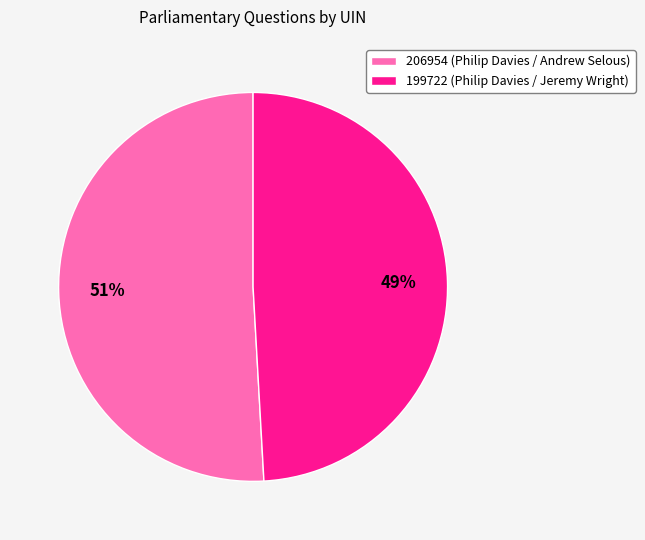

To the nearest percent, what is the combined percentage of 206954 and 199722?

100%